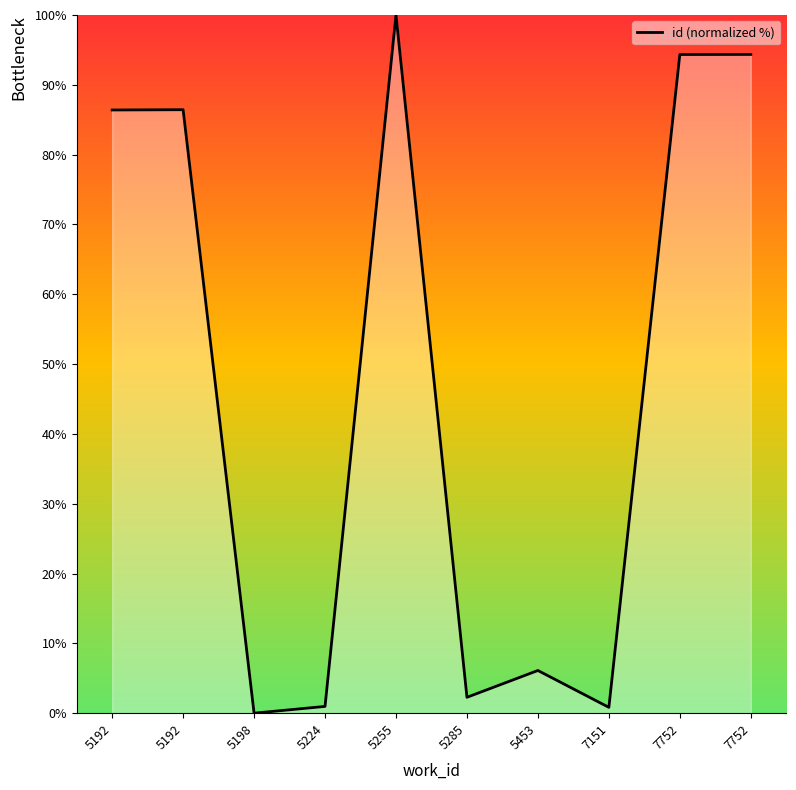

Reading left to right, transcribe all the data shown in this chart.

86.4	86.4	0.0	1.0	100.0	2.3	6.1	0.8	94.3	94.4